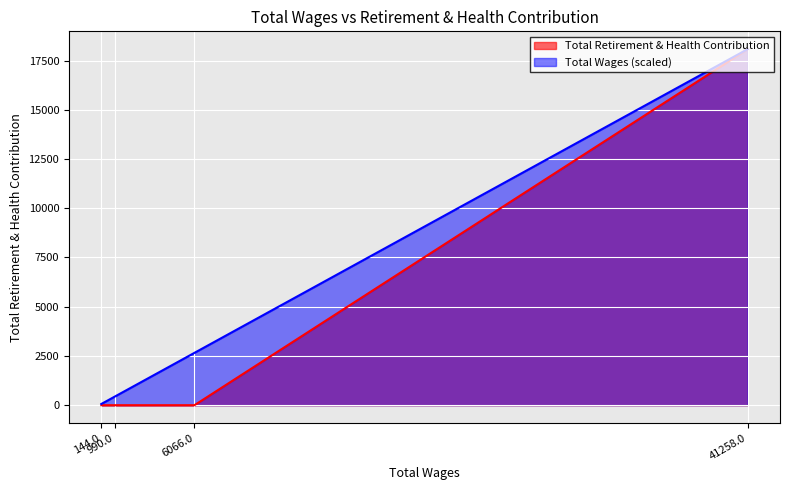

What is the difference between the maximum and minimum values?

18079